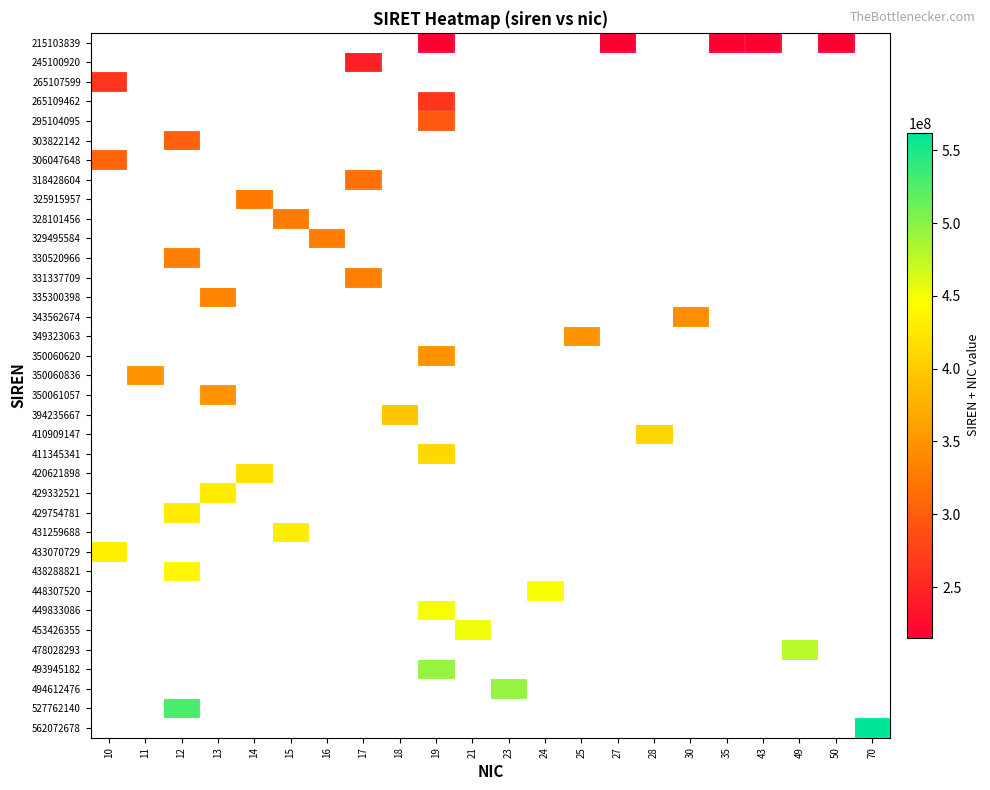

Read the 411345341 value at 19.

411345360.0